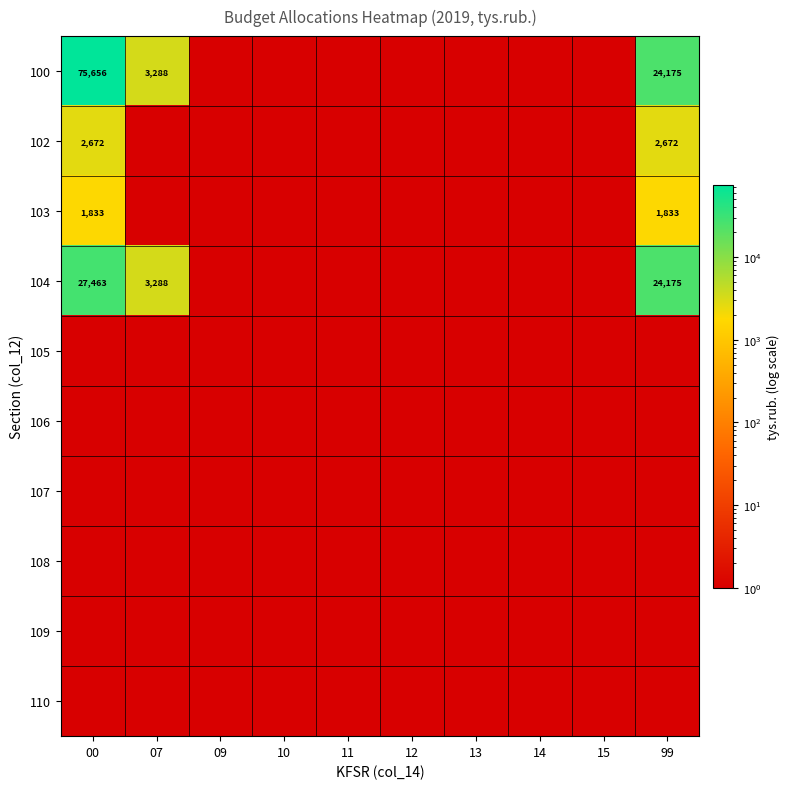

The value of 105 at 10 is 0.0. True or false?

False